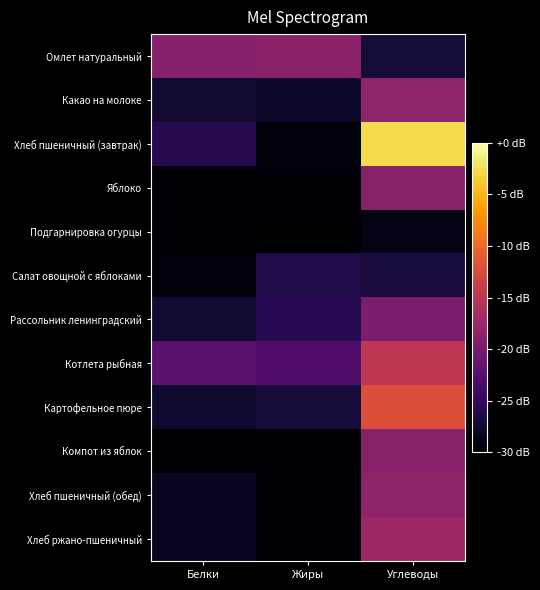

What is the minimum value shown in the chart?

-30.0